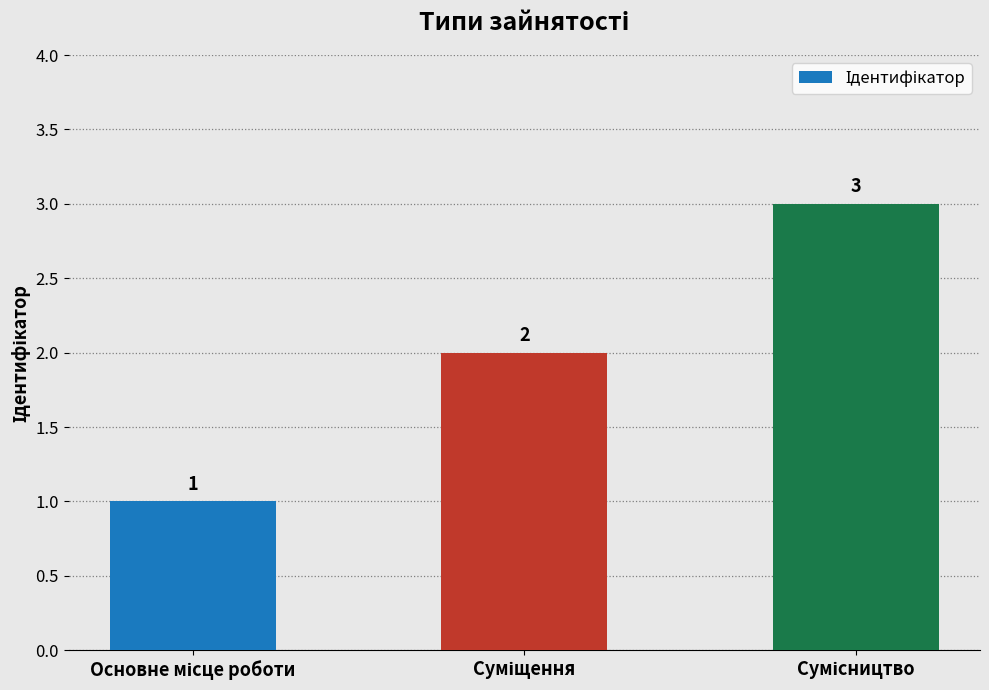

What is the value of the 3rd bar from the left?

3